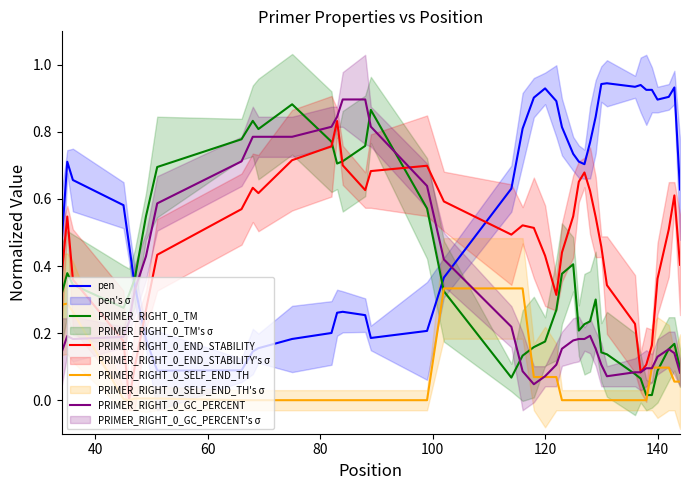

True or false: pen and PRIMER_RIGHT_0_SELF_END_TH cross at least once.

False